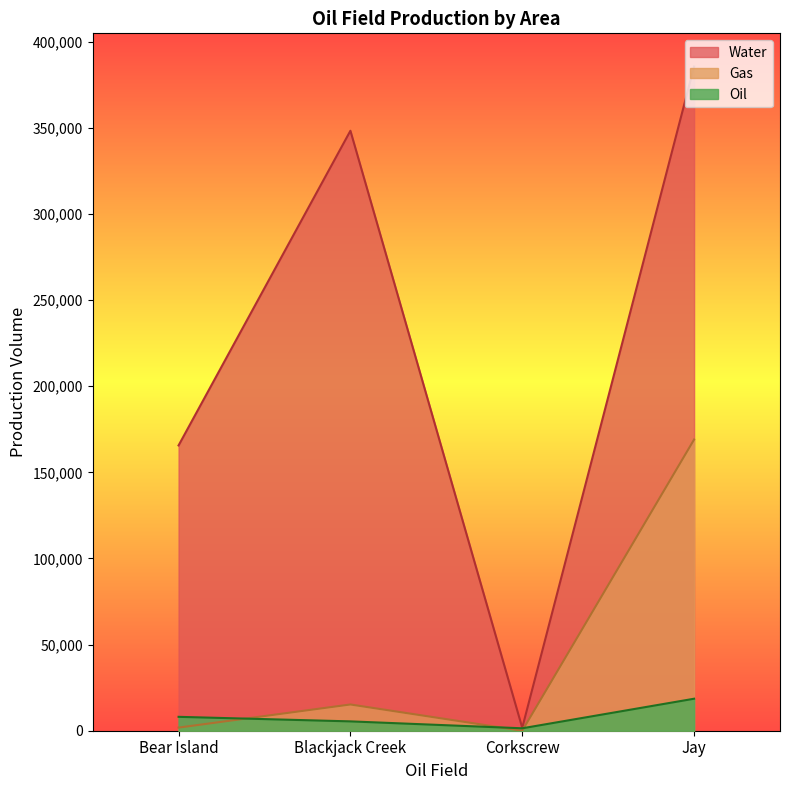

At Jay, list the series in order from smallest to largest.

Oil, Gas, Water